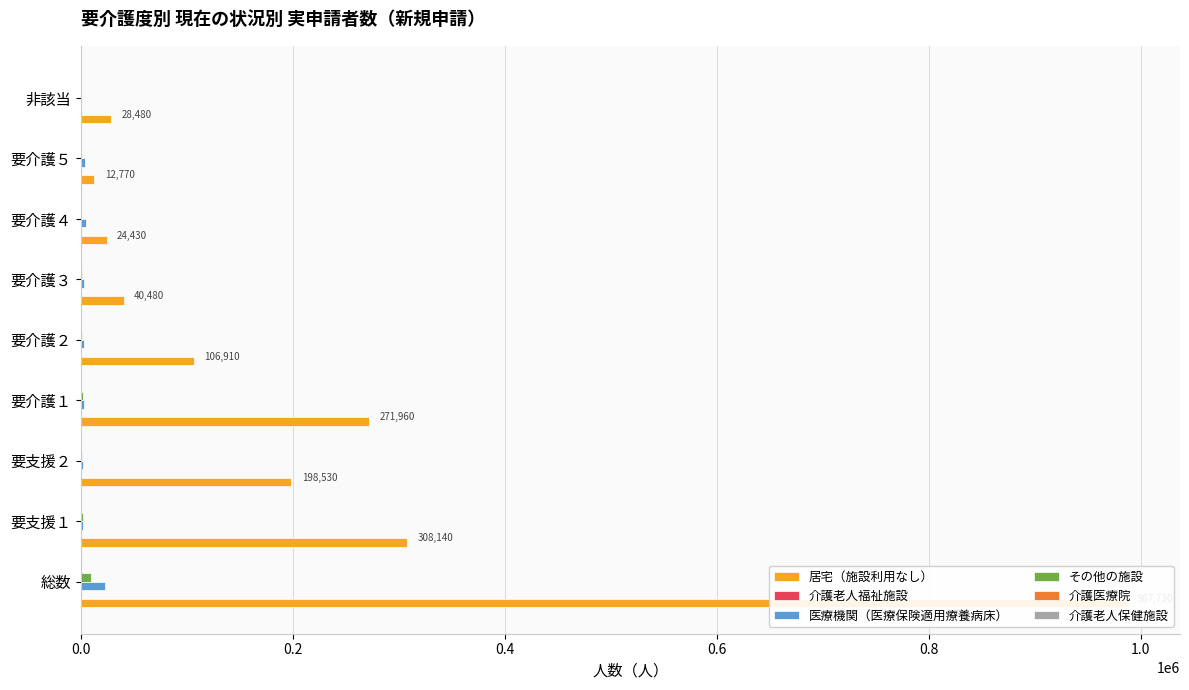

Reading left to right, list all the values displayed in this chart.

居宅（施設利用なし）: 987730	308140	198530	271960	106910	40480	24430	12770	28480
介護老人福祉施設: 570	50	20	70	70	100	160	120	0
医療機関（医療保険適用療養病床）: 23150	2340	1950	3500	3240	3390	4790	3590	360
その他の施設: 9480	2300	1190	2620	1120	780	620	420	470
介護医療院: 250	0	0	30	10	30	80	80	0
介護老人保健施設: 820	30	20	90	110	170	250	140	0